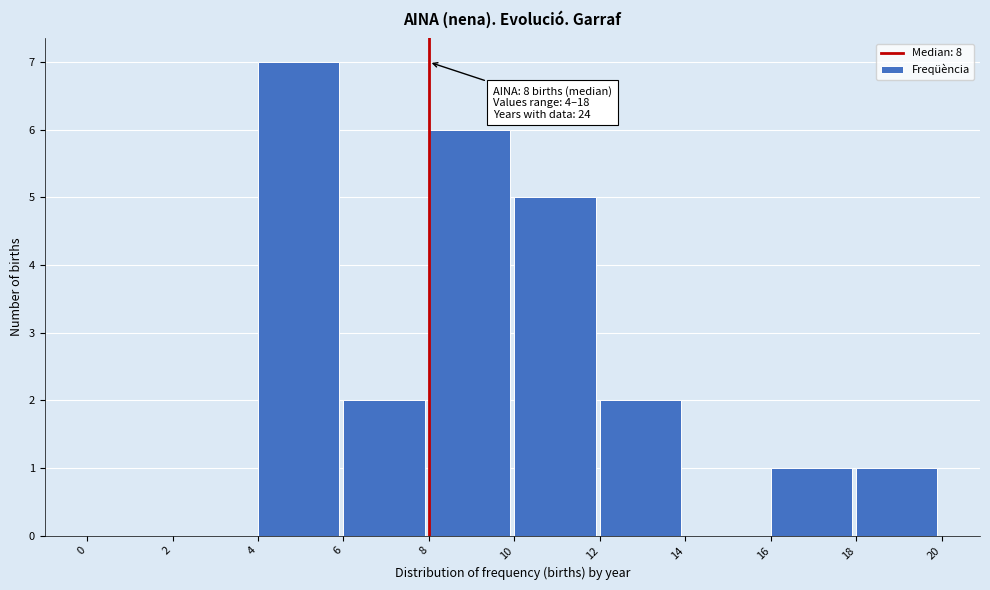

Over which range of the x-axis is the bar tallest?

4 to 6